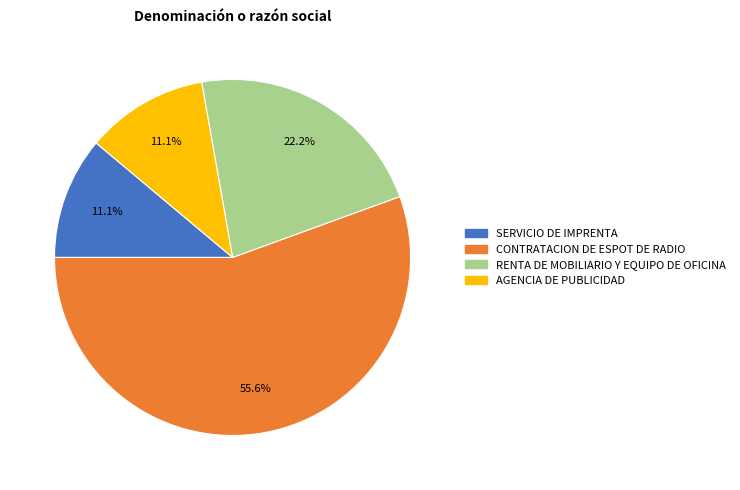

What is the largest slice in the pie chart?

CONTRATACION DE ESPOT DE RADIO